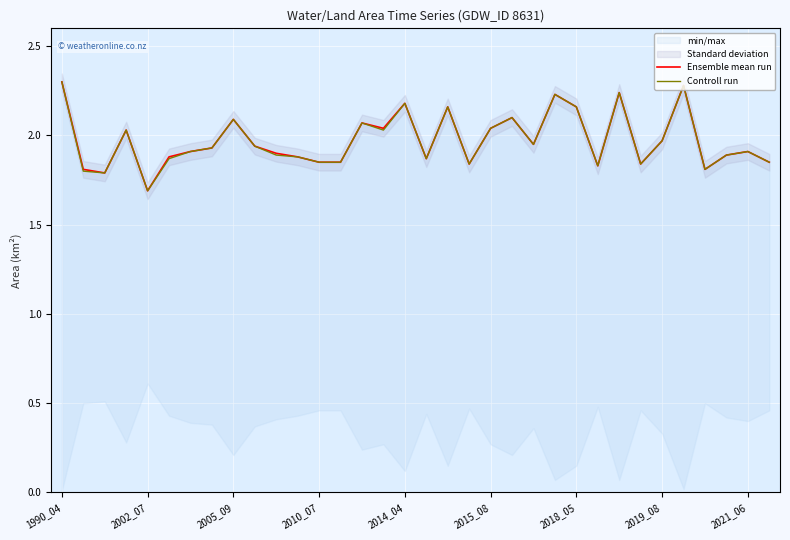

What is the smallest value displayed?

1.7